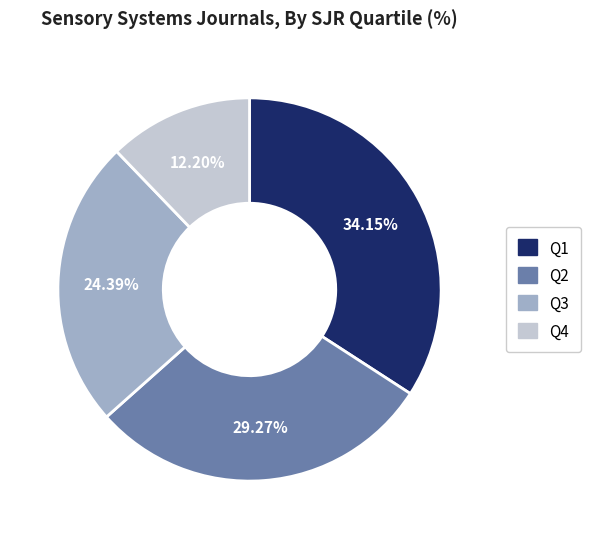

Between Q1 and Q4, which is larger?

Q1